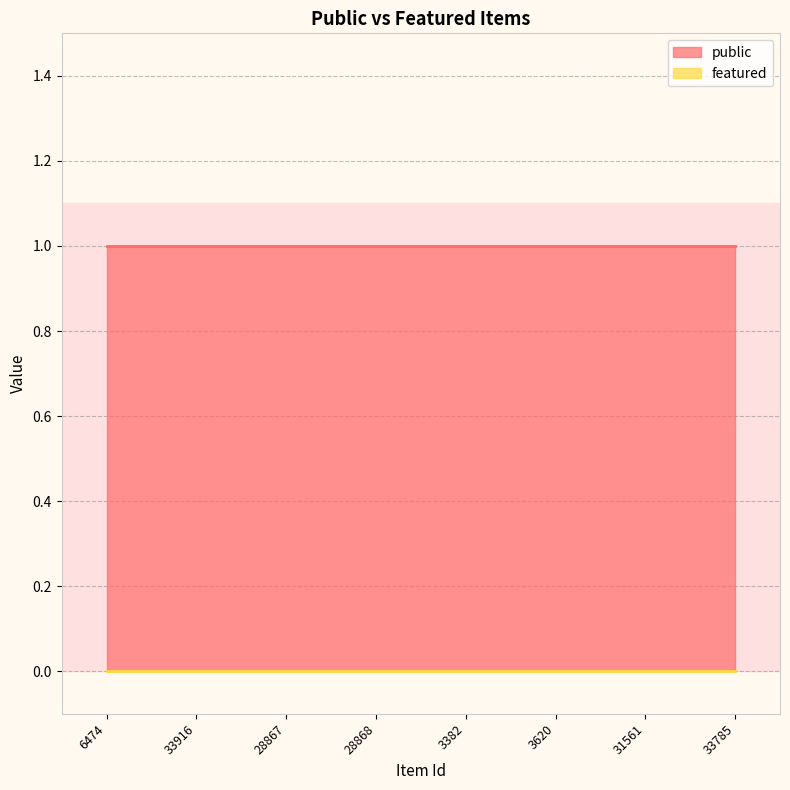

Is it true that public equals 0 at 6474?

False